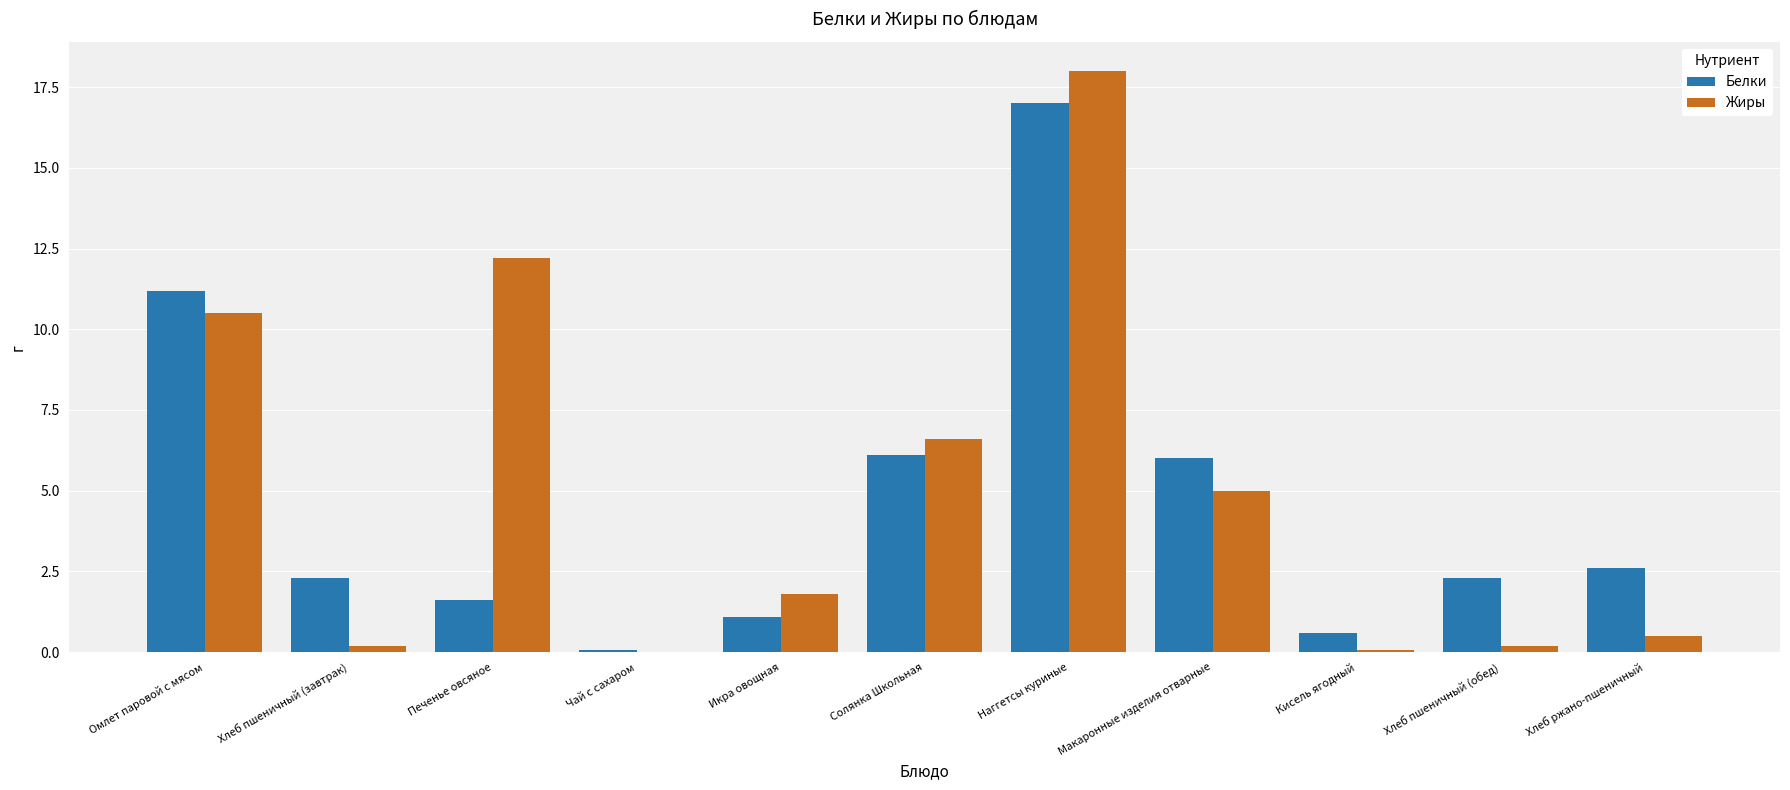

How many data points in Белки are above 2?

7